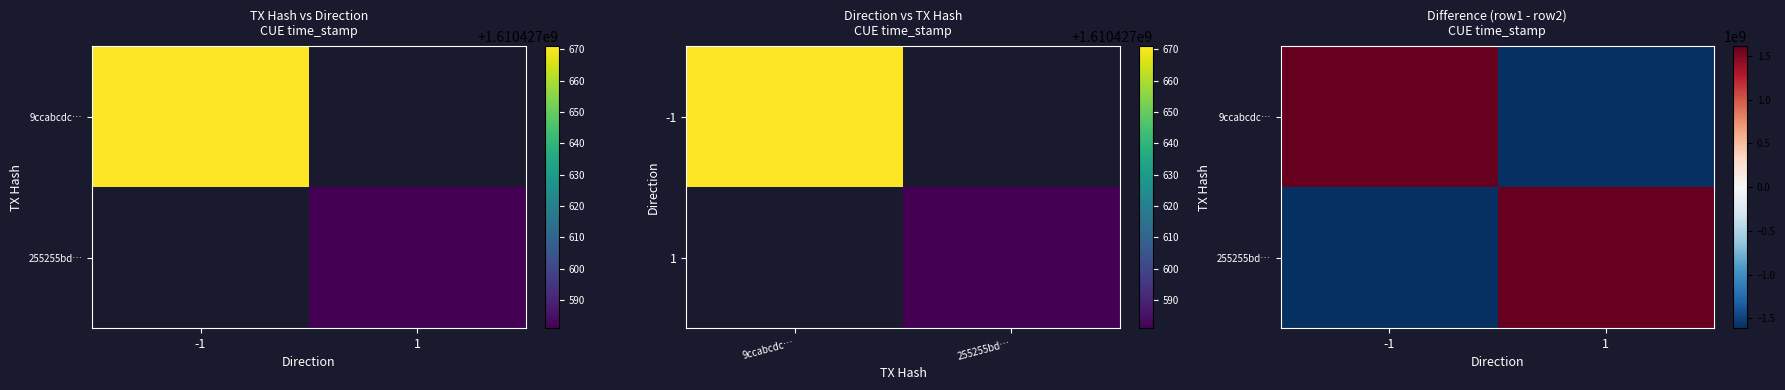

How many distinct data groups are displayed?

2